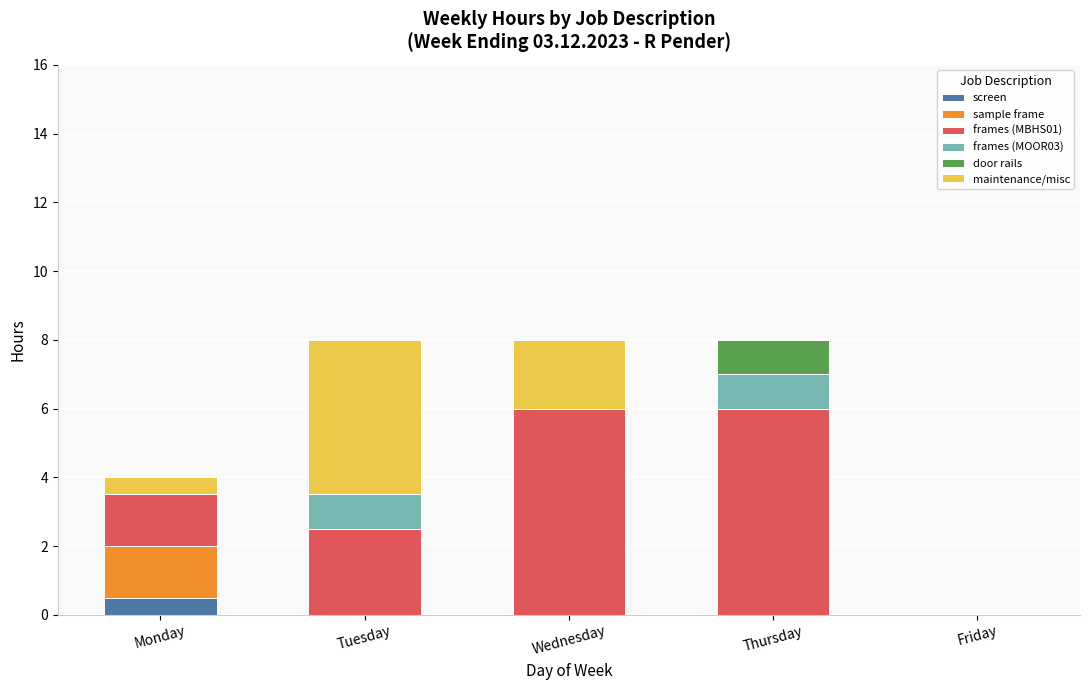

Reading left to right, transcribe the values for screen.

Monday=0.5	Tuesday=0.0	Wednesday=0.0	Thursday=0.0	Friday=0.0